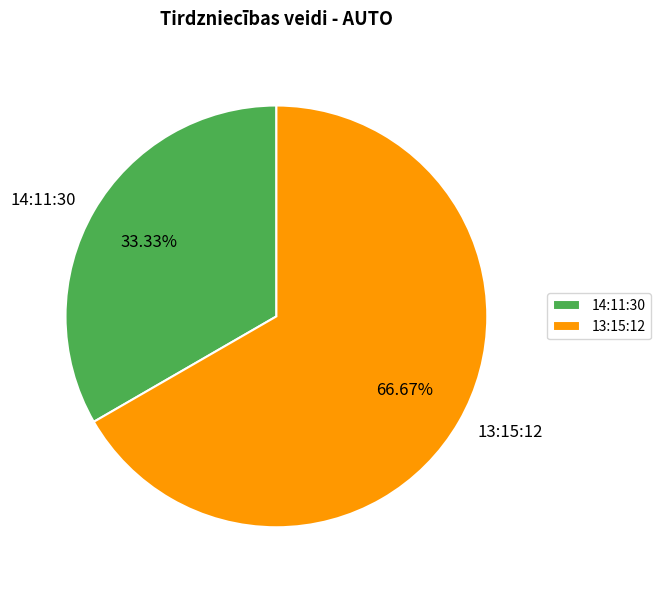

Count the number of slices in the pie.

2